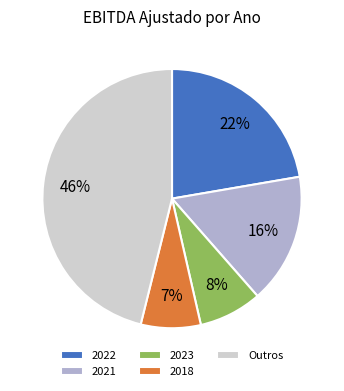

True or false: 2023 accounts for 8% of the total.

True